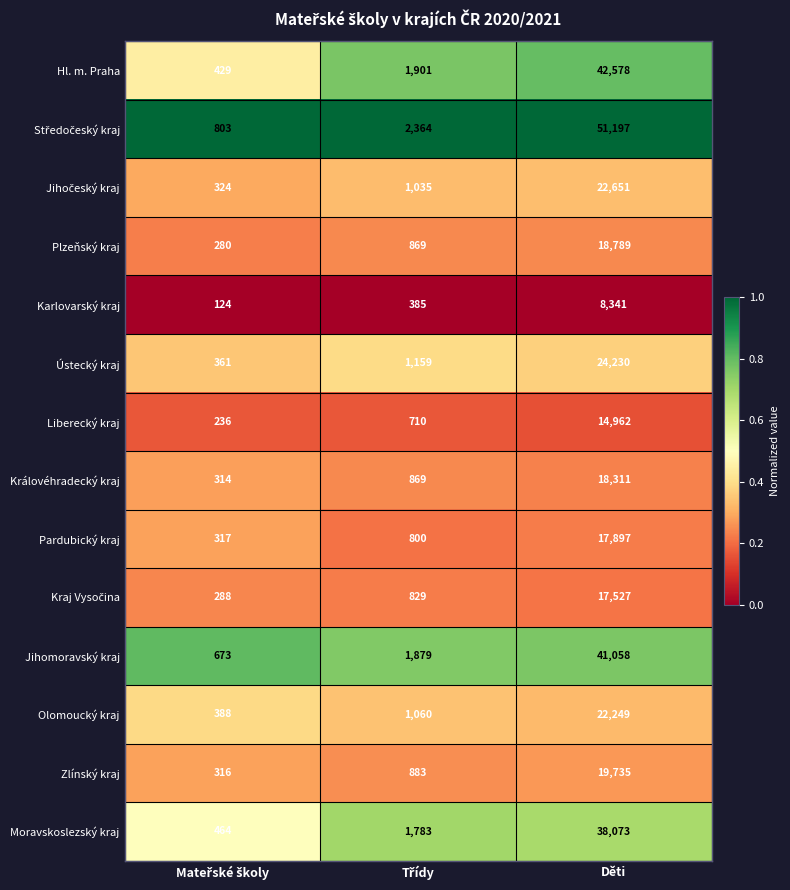

At which category is the sum across all series the highest?

Děti